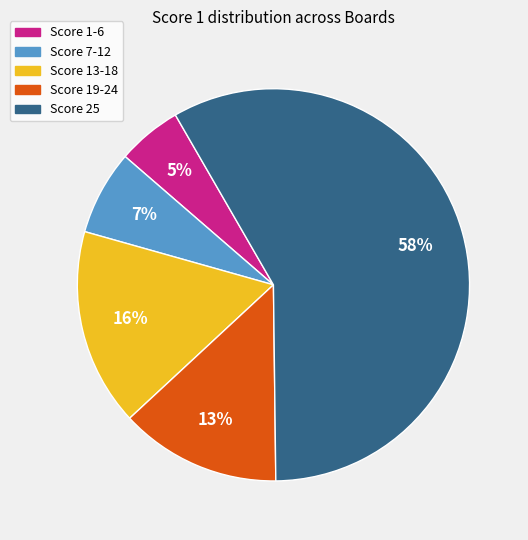

Does any single category account for the majority?

Yes